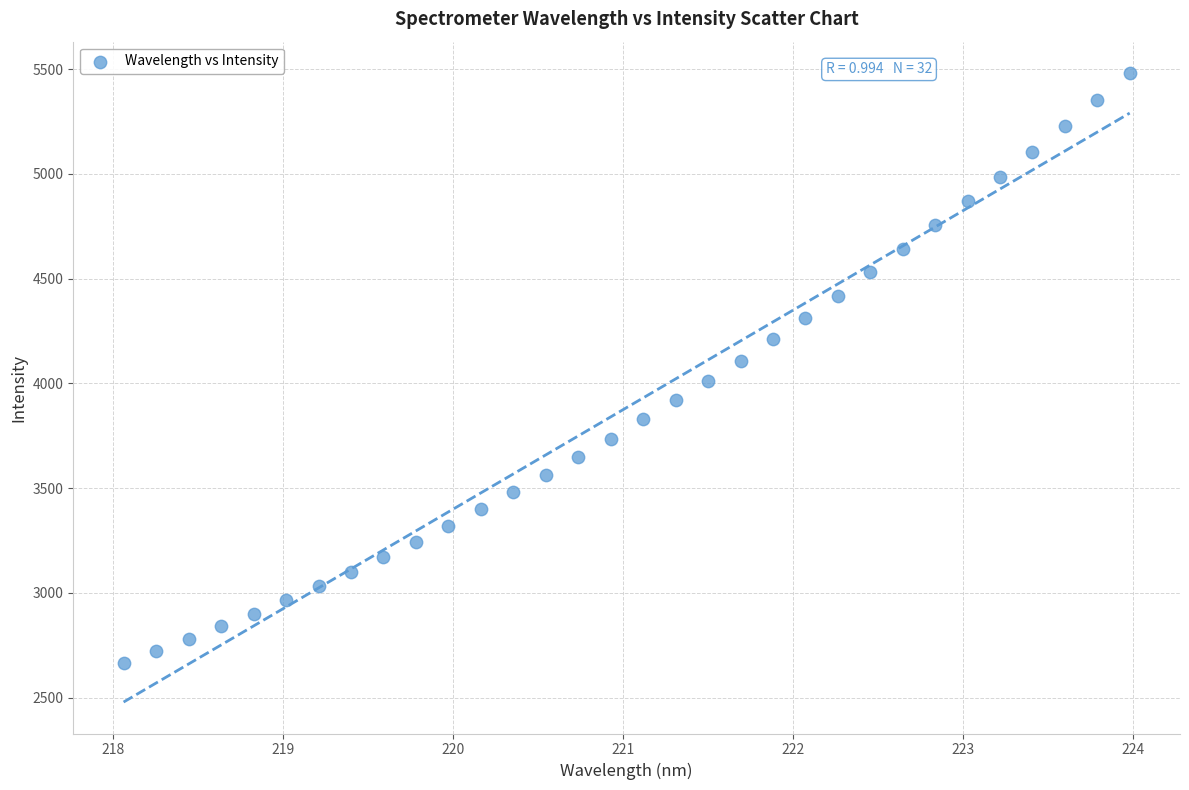

What is the range of X values (max minus min)?

5.9